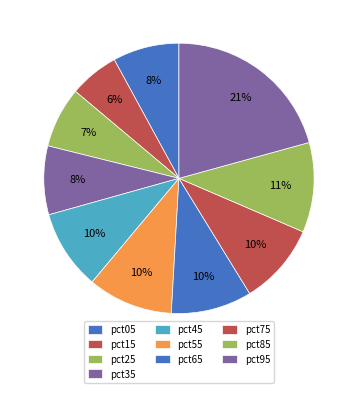

Is there any slice that represents more than half of the pie?

No